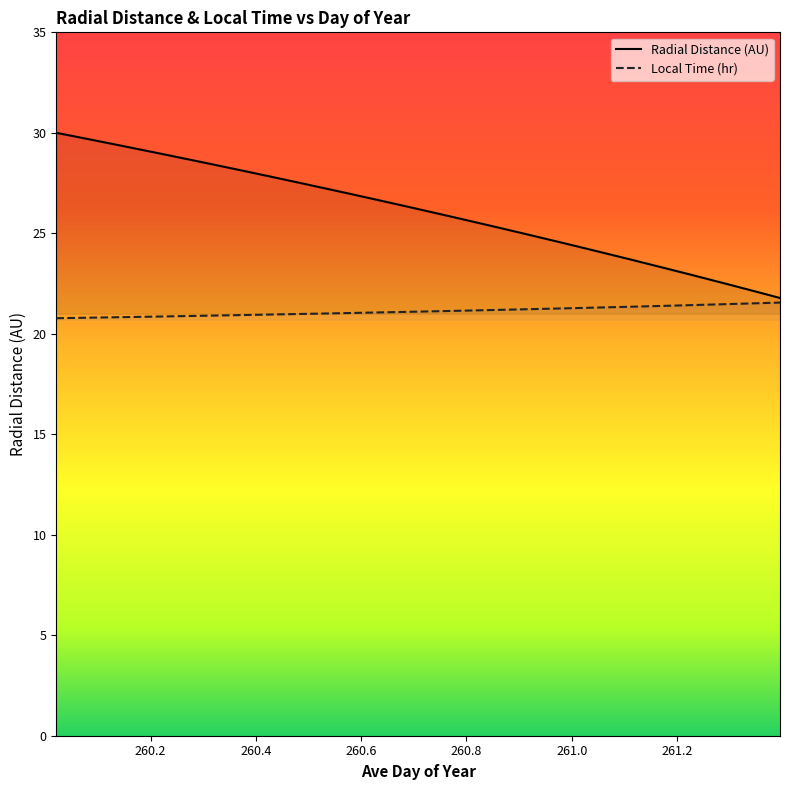

Which series has the largest total across all categories?

Radial Distance (AU)